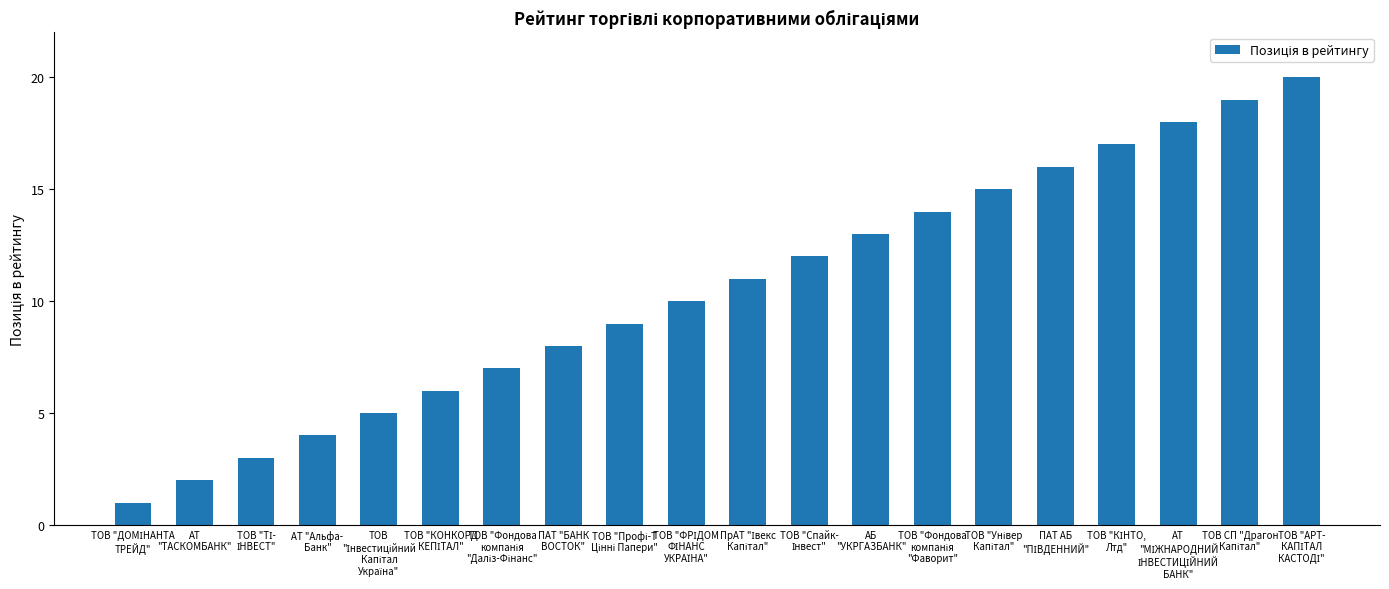

What is the difference between the maximum and minimum values?

19